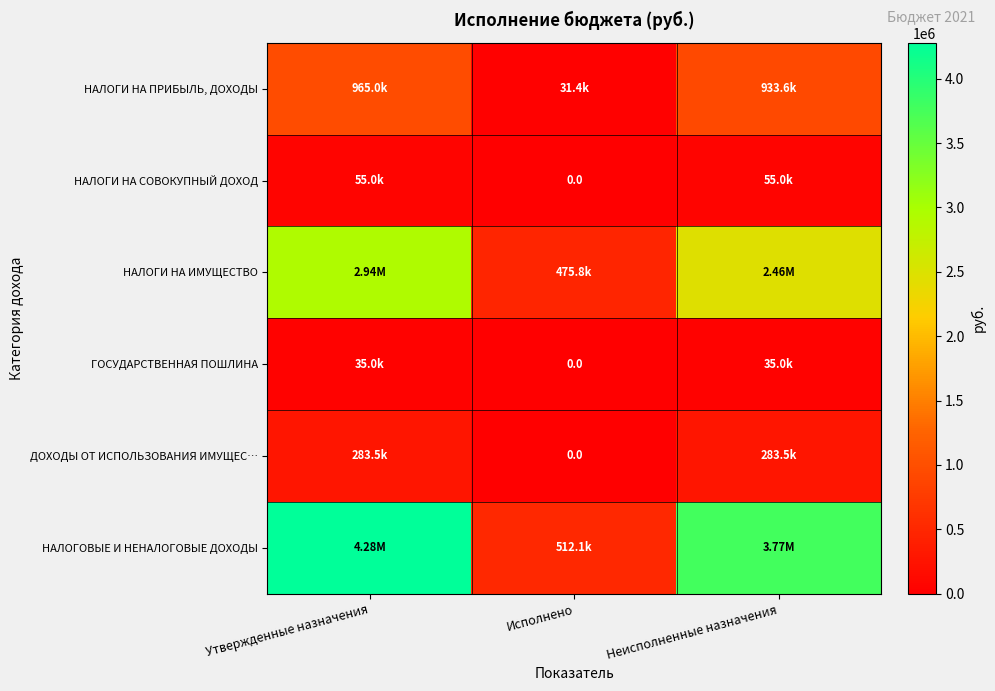

Which series changed the most between Утвержденные назначения and Неисполненные назначения?

НАЛОГОВЫЕ И НЕНАЛОГОВЫЕ ДОХОДЫ